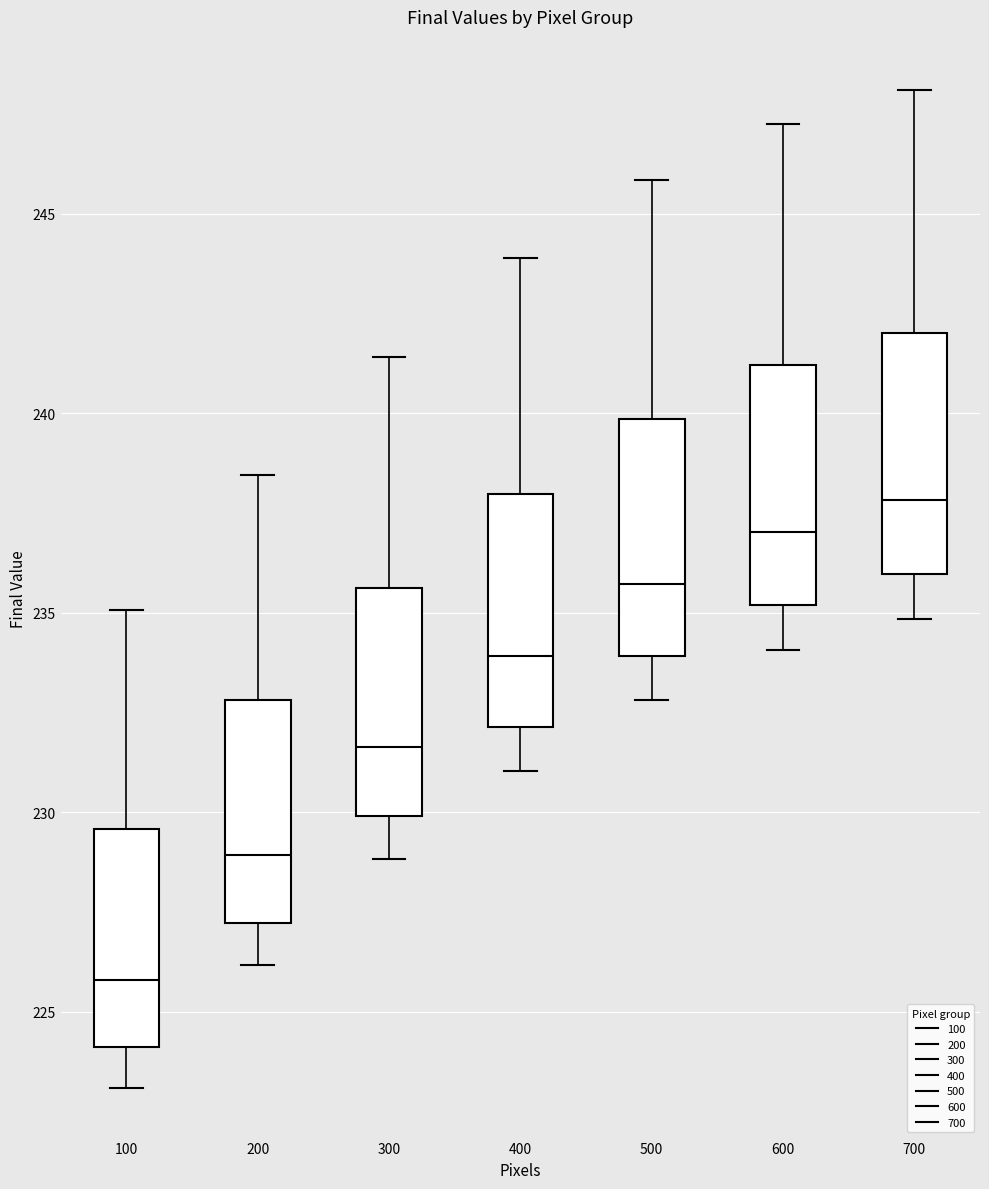

Which box's median line is the highest?

700